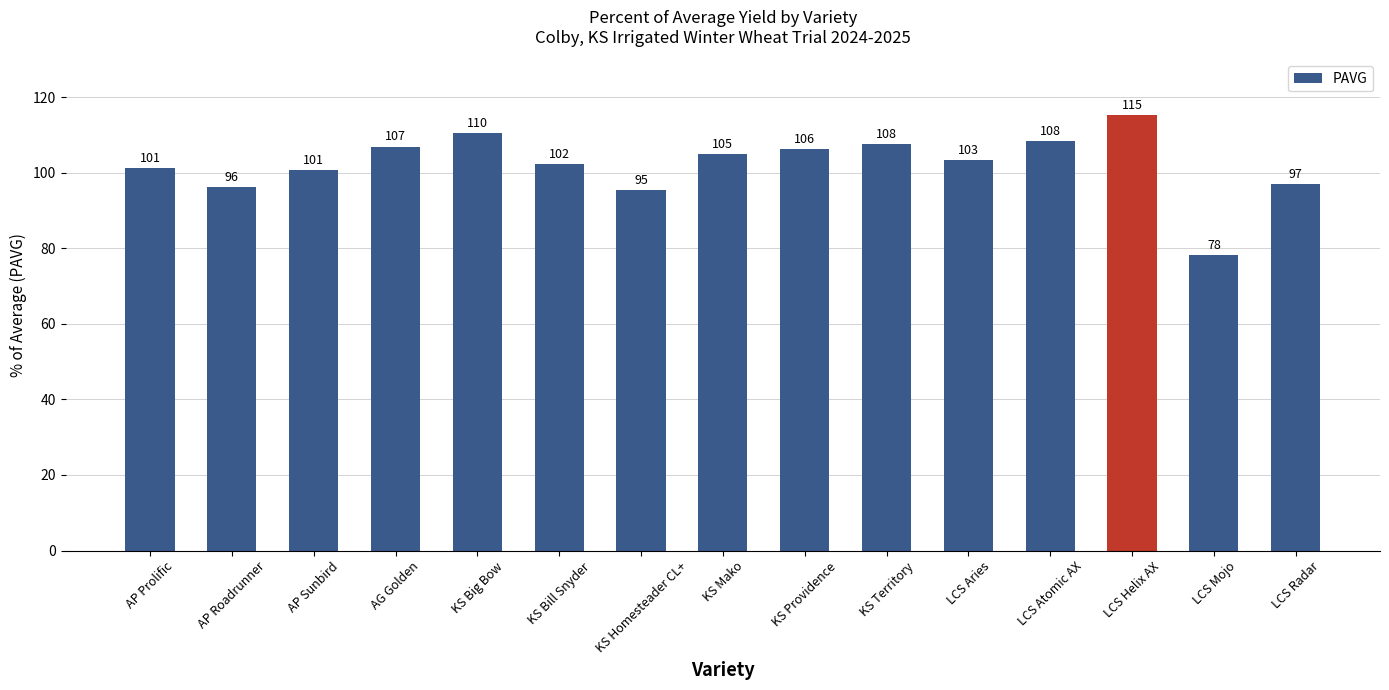

What is the difference between the values at AP Prolific and LCS Helix AX?

14.0